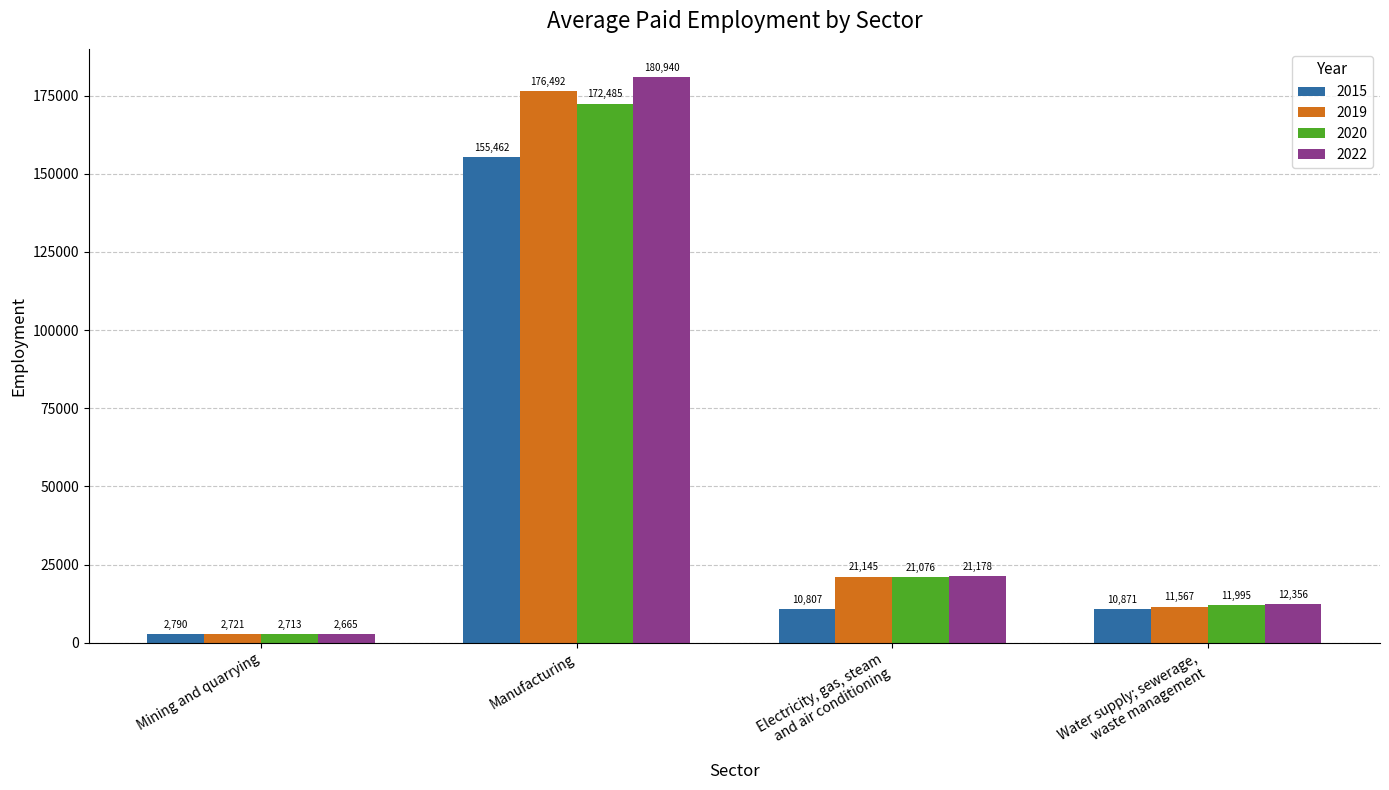

What is the difference between the 2019 values at Mining and quarrying and Electricity, gas, steam
and air conditioning?

18424